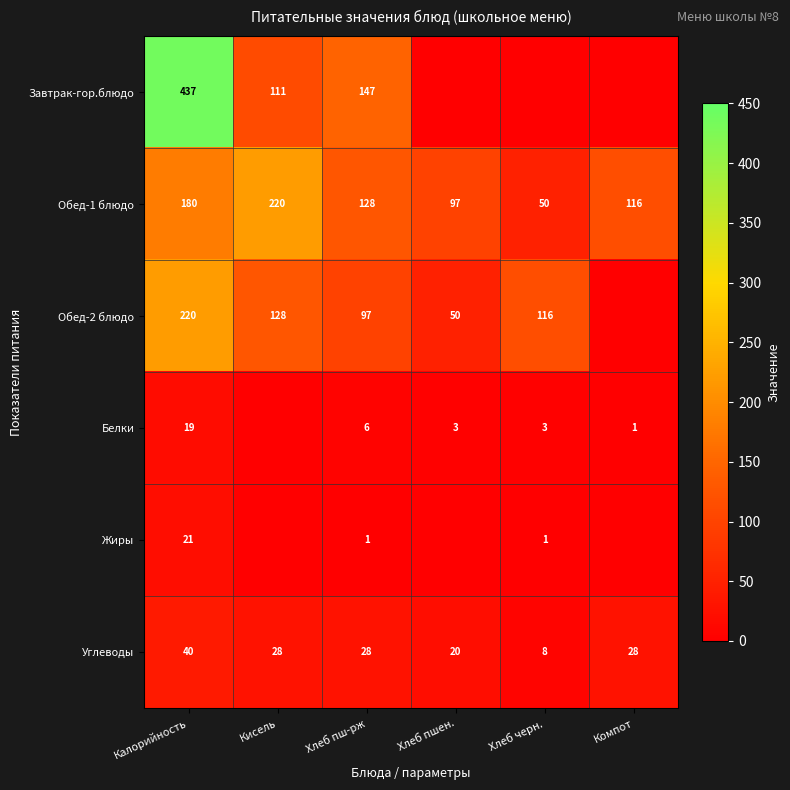

At Хлеб пш-рж, list the series in order from largest to smallest.

Завтрак-гор.блюдо, Обед-1 блюдо, Обед-2 блюдо, Углеводы, Белки, Жиры